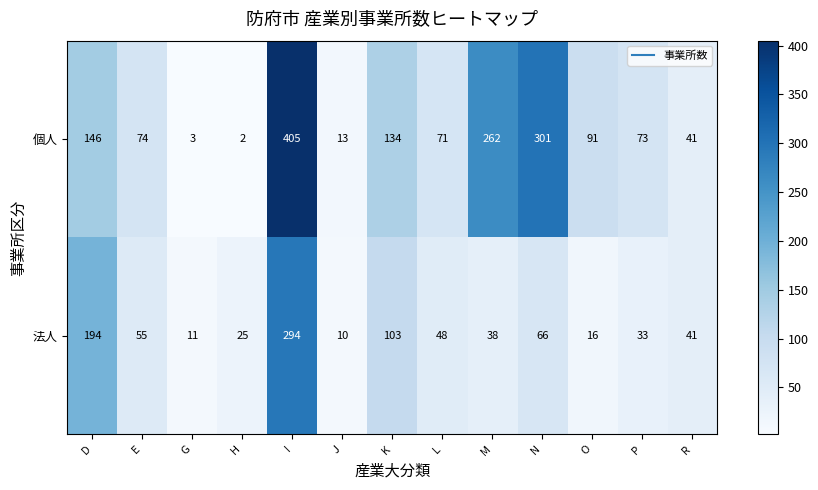

Which series has the largest total across all categories?

個人